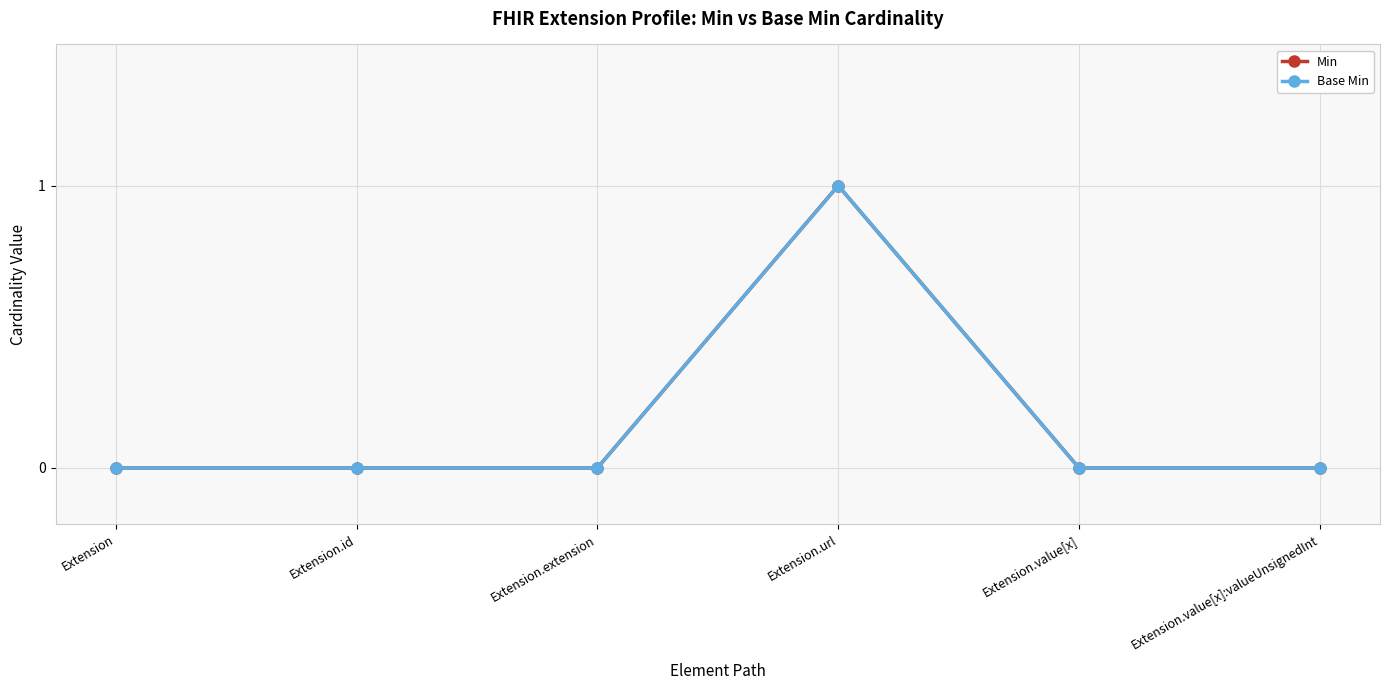

Which category has the lowest value in the Base Min series?

Extension